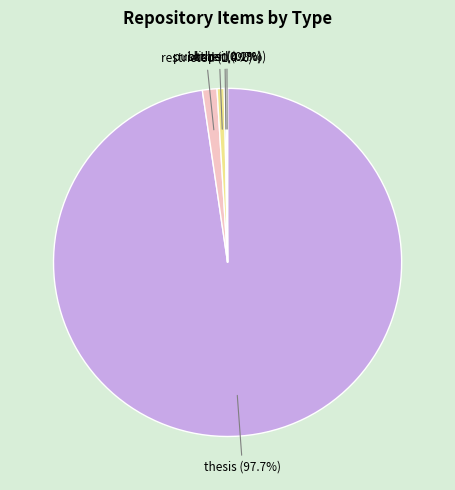

Does any single category account for the majority?

Yes